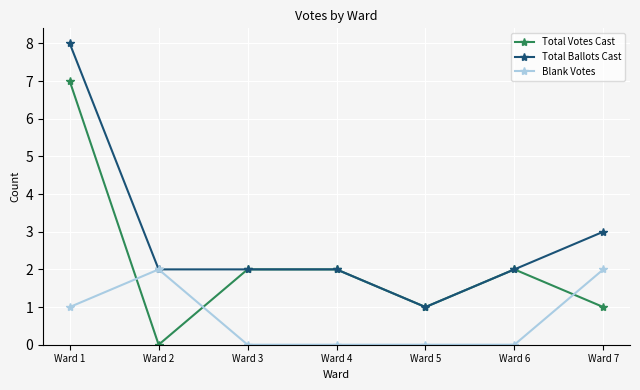

Which series changed the most between Ward 2 and Ward 5?

Blank Votes